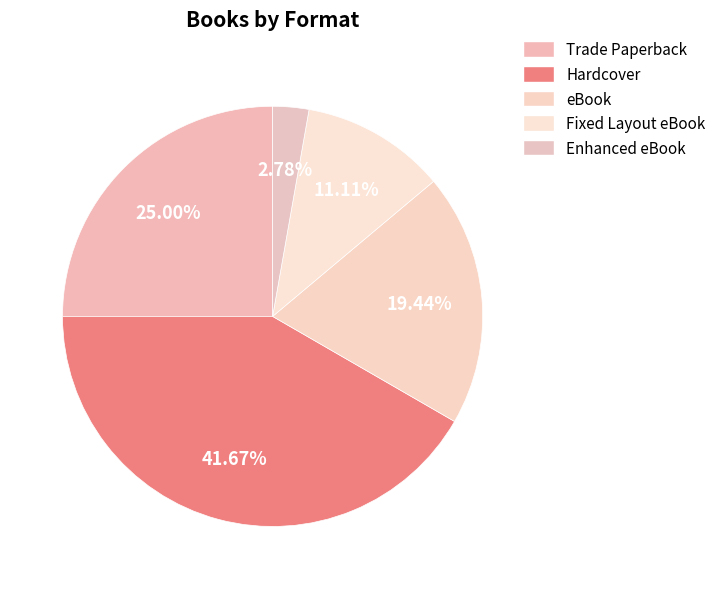

How many slices are in this pie chart?

5